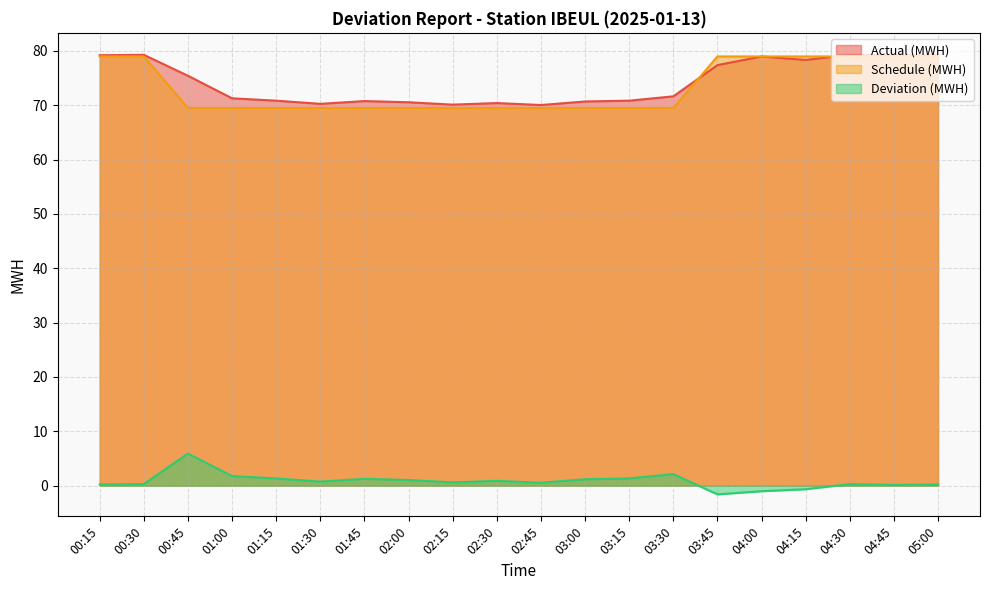

Count the number of data series in this chart.

3